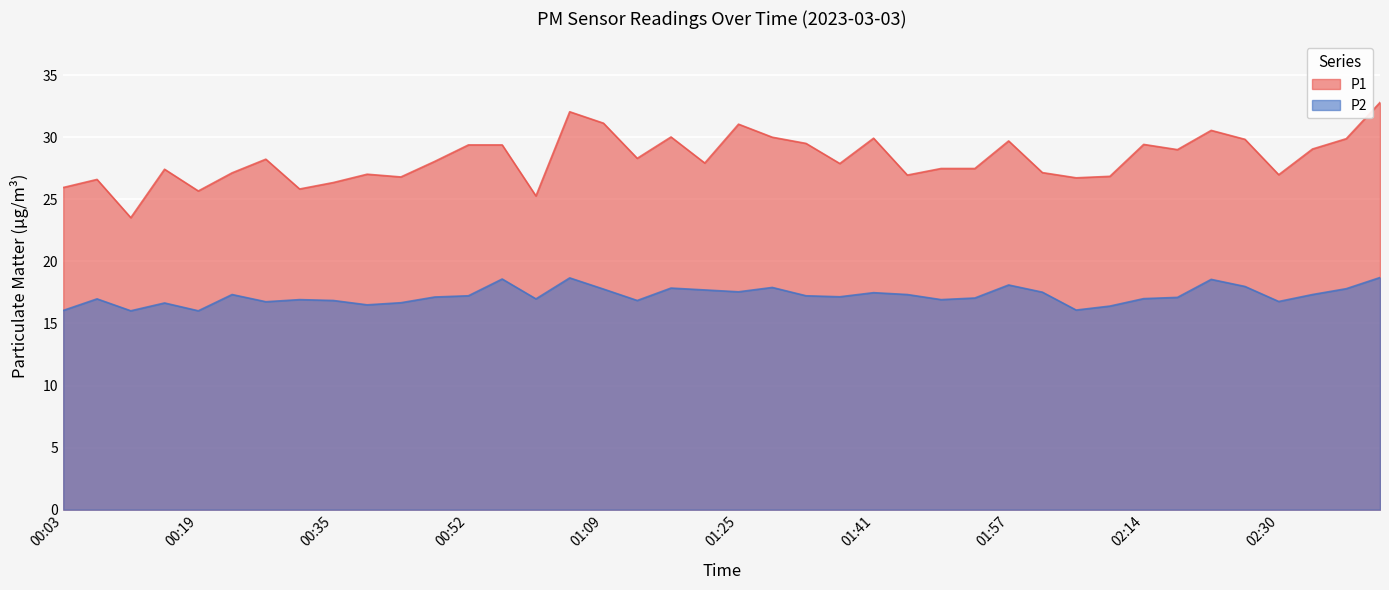

At which label is P1 closest to 28?

00:48